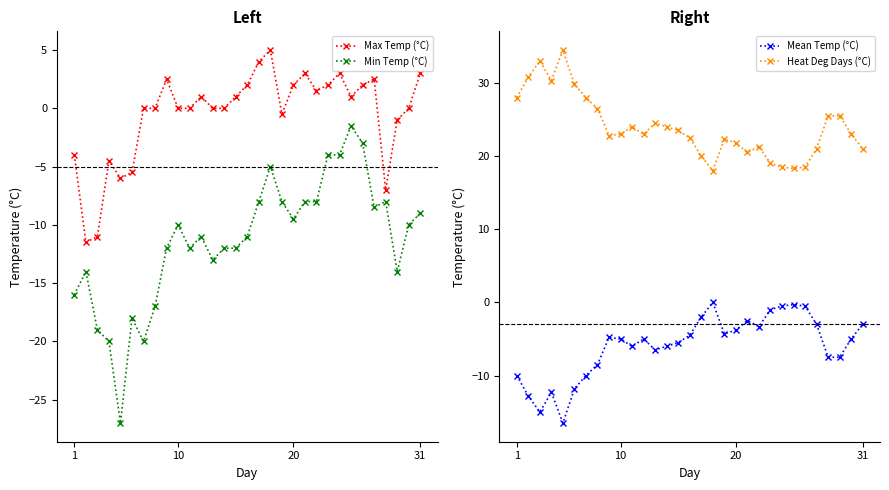

True or false: Min Temp (°C) has more than 1 points higher than both neighbors.

True